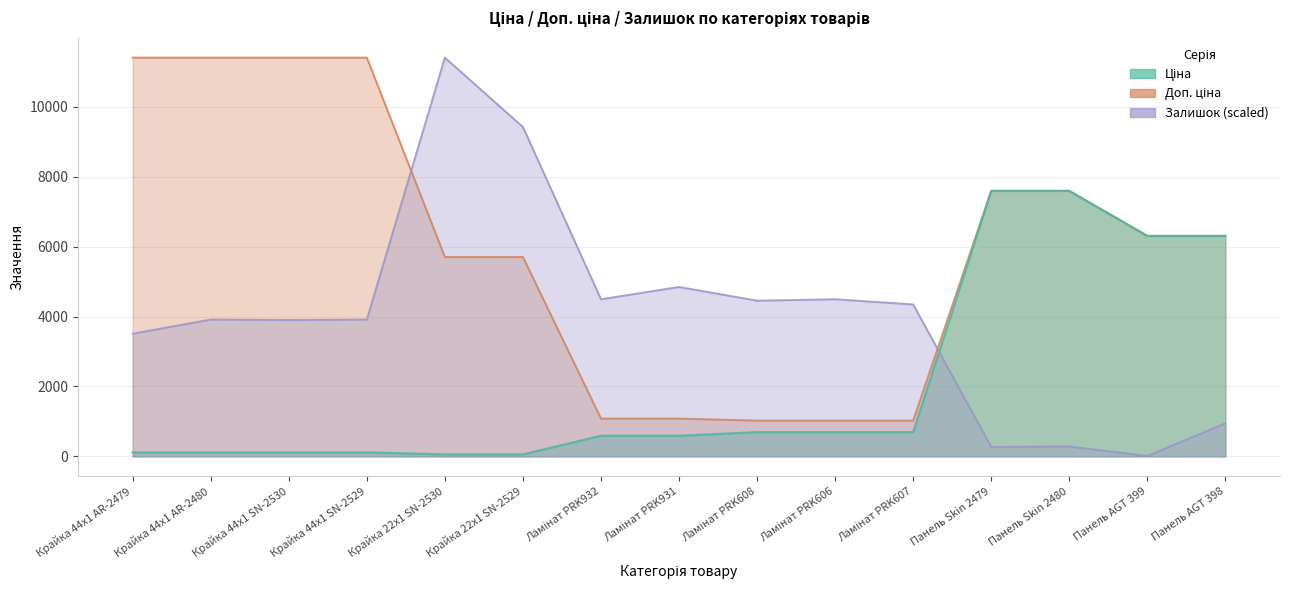

Reading left to right, transcribe all the data shown in this chart.

Ціна: Крайка 44x1 AR-2479=114.1	Крайка 44x1 AR-2480=114.1	Крайка 44x1 SN-2530=114.1	Крайка 44x1 SN-2529=114.1	Крайка 22x1 SN-2530=57.0	Крайка 22x1 SN-2529=57.0	Ламінат PRK932=589.9	Ламінат PRK931=589.9	Ламінат PRK608=693.7	Ламінат PRK606=693.7	Ламінат PRK607=693.7	Панель Skin 2479=7596.5	Панель Skin 2480=7596.5	Панель AGT 399=6308.8	Панель AGT 398=6308.8
Доп. ціна: Крайка 44x1 AR-2479=11410.0	Крайка 44x1 AR-2480=11410.0	Крайка 44x1 SN-2530=11410.0	Крайка 44x1 SN-2529=11410.0	Крайка 22x1 SN-2530=5705.0	Крайка 22x1 SN-2529=5705.0	Ламінат PRK932=1081.7	Ламінат PRK931=1081.7	Ламінат PRK608=1024.6	Ламінат PRK606=1024.6	Ламінат PRK607=1024.6	Панель Skin 2479=7596.5	Панель Skin 2480=7596.5	Панель AGT 399=6308.8	Панель AGT 398=6308.8
Залишок: Крайка 44x1 AR-2479=3510.8	Крайка 44x1 AR-2480=3915.9	Крайка 44x1 SN-2530=3902.4	Крайка 44x1 SN-2529=3915.9	Крайка 22x1 SN-2530=11410.0	Крайка 22x1 SN-2529=9425.1	Ламінат PRK932=4496.5	Ламінат PRK931=4847.6	Ламінат PRK608=4456.0	Ламінат PRK606=4496.5	Ламінат PRK607=4348.0	Панель Skin 2479=270.1	Панель Skin 2480=283.6	Панель AGT 399=13.5	Панель AGT 398=945.2